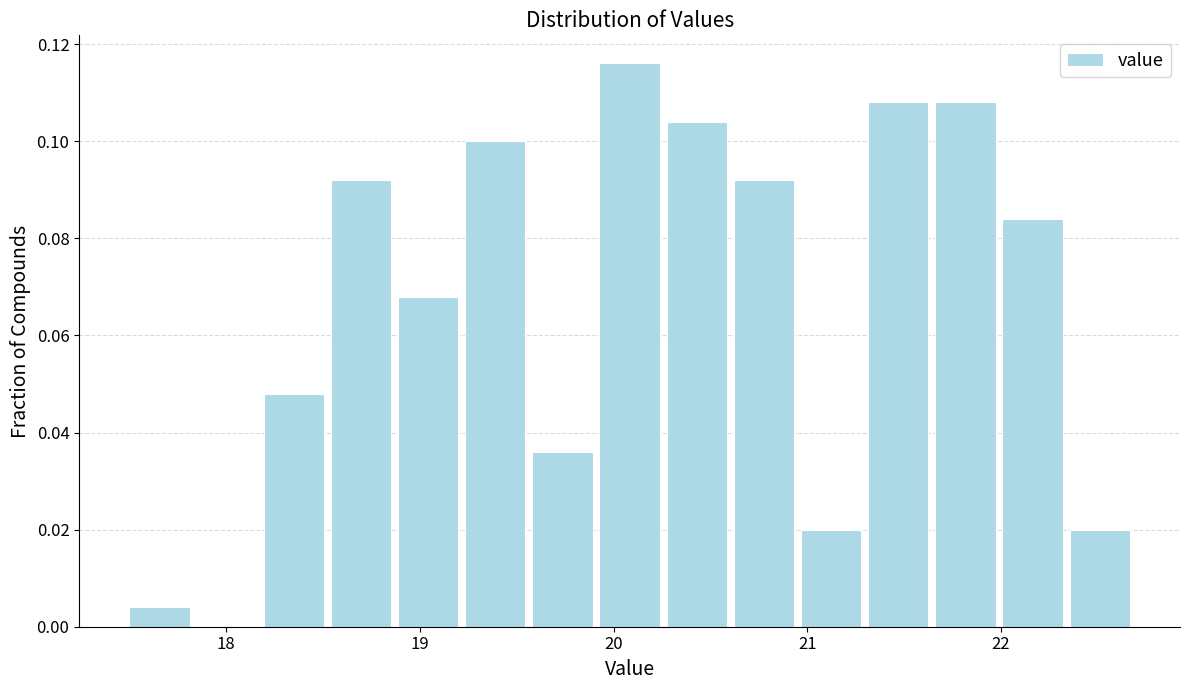

Around what value on the x-axis is the tallest bar? Give the approximate position of its centre, as read against the axis.

20.1